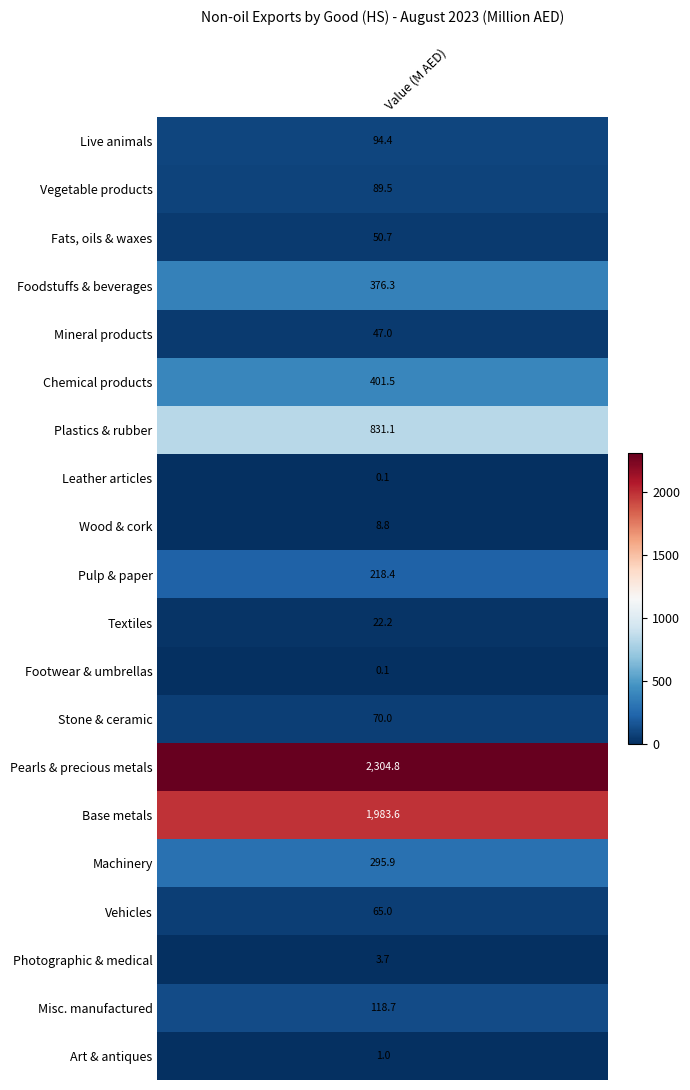

What is the greatest value displayed?

2304.8